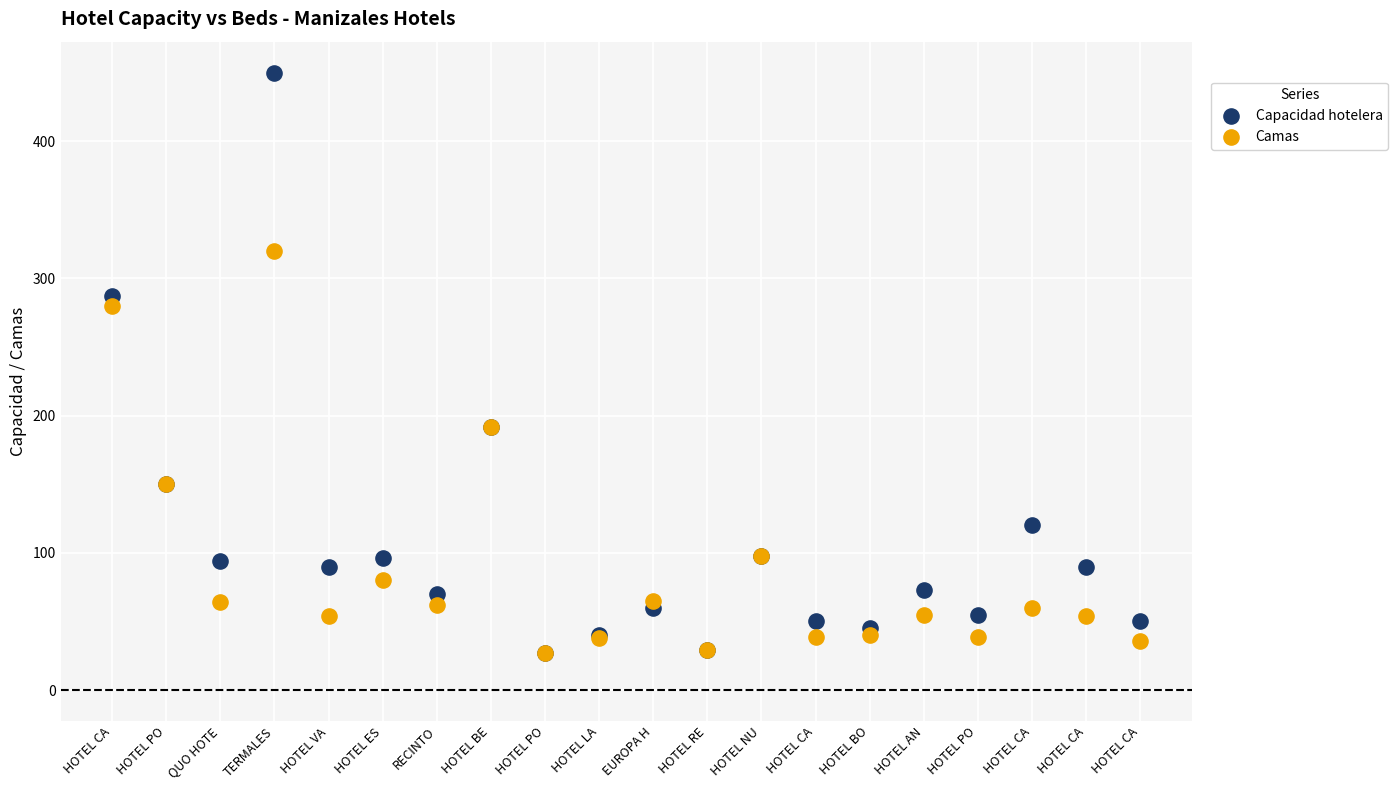

Which series has the widest spread of Y values?

Capacidad hotelera